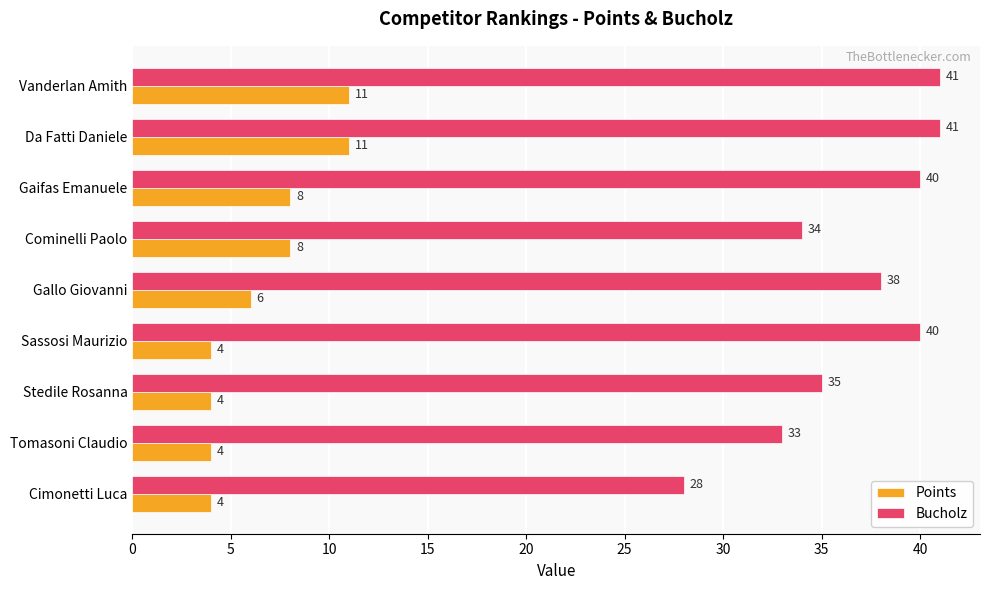

True or false: Bucholz has a value of 34 at Cominelli Paolo.

True